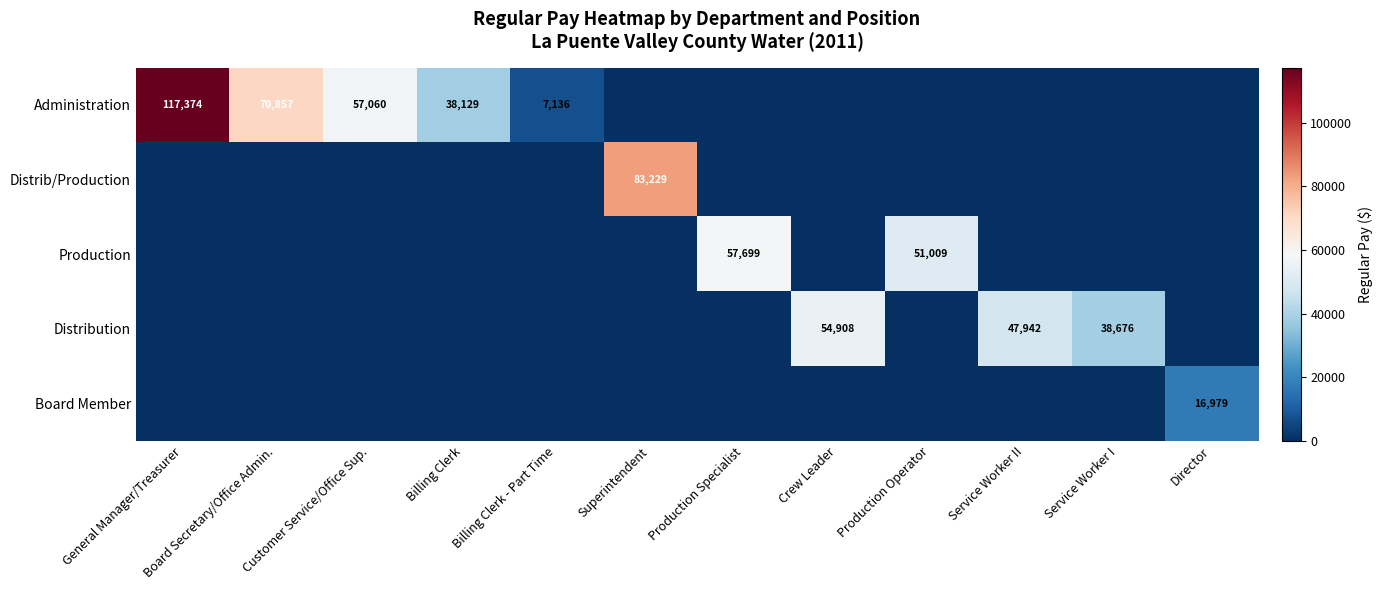

What is the spread (max minus min) of values at Production Operator?

51009